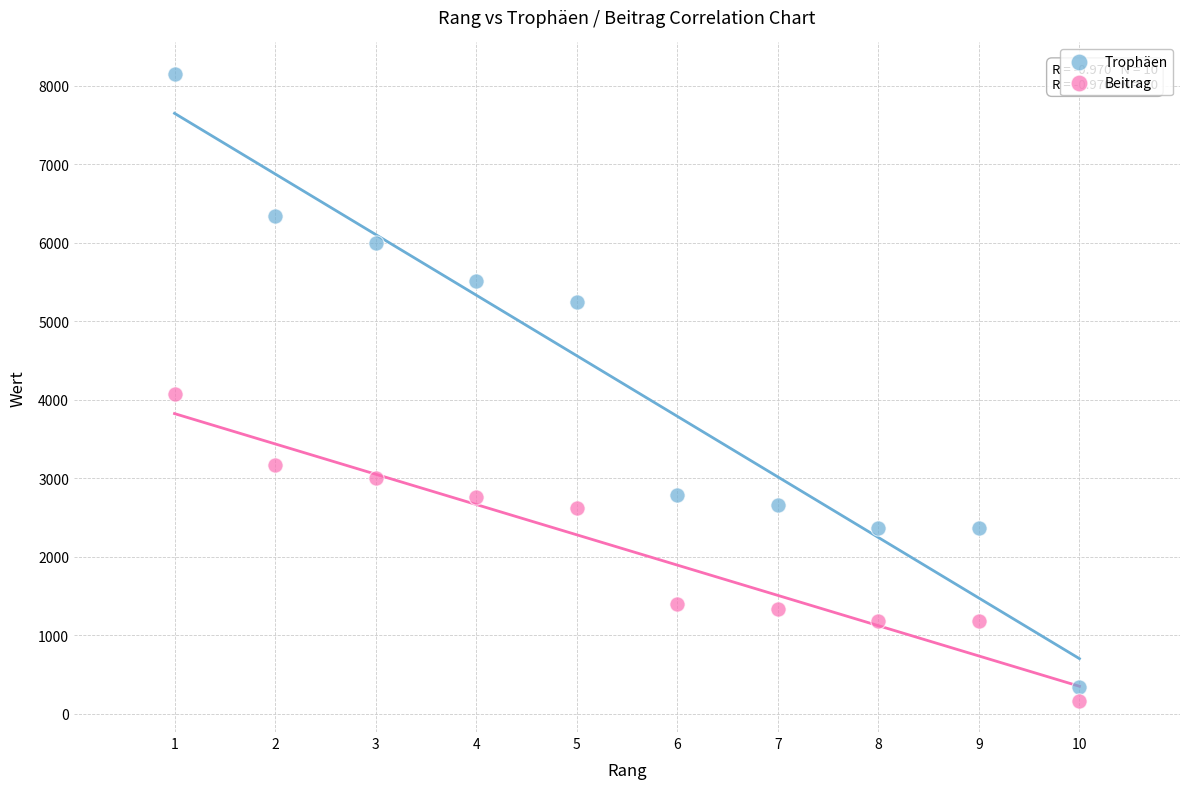

What is the X range (max minus min) for the scatter plot?

9